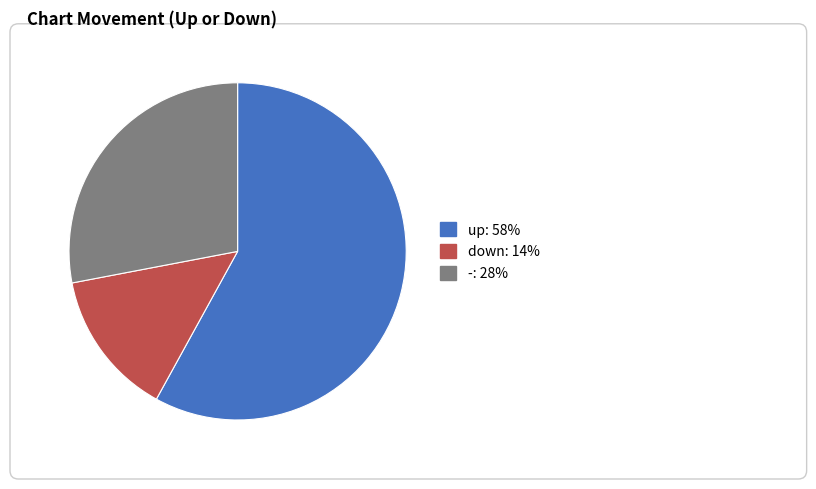

Which slice represents more than half of the pie?

up